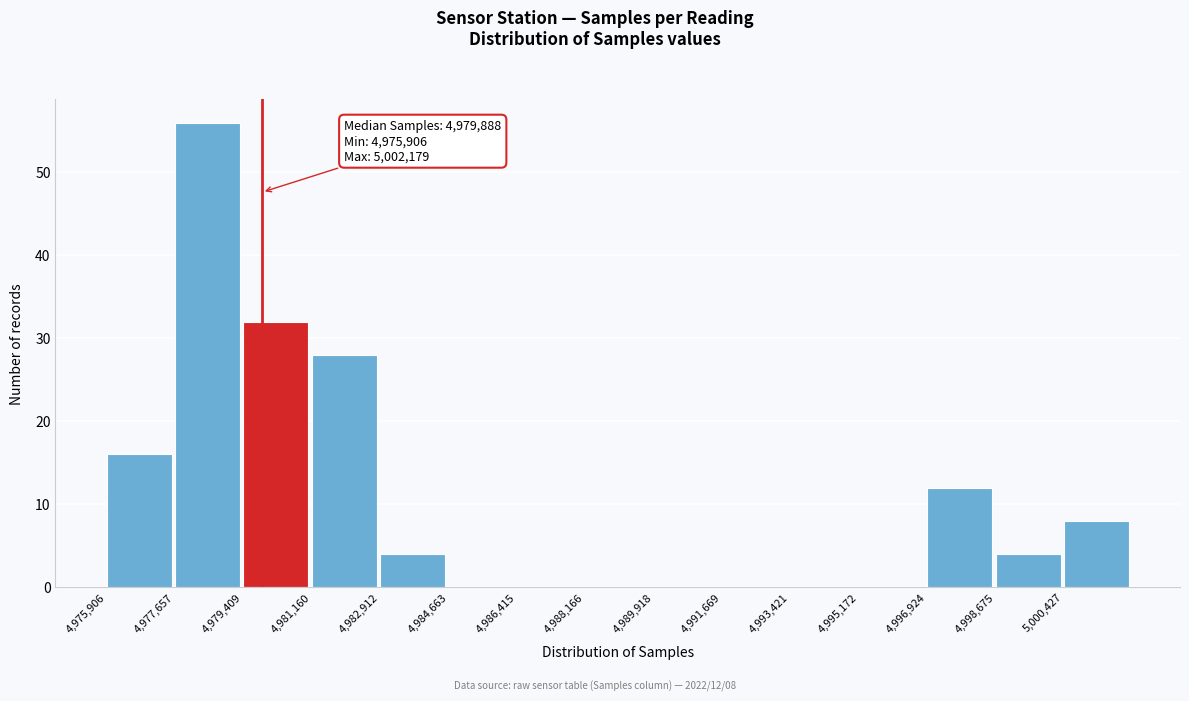

Which range on the x-axis has the tallest bar?

4977600 to 4979400